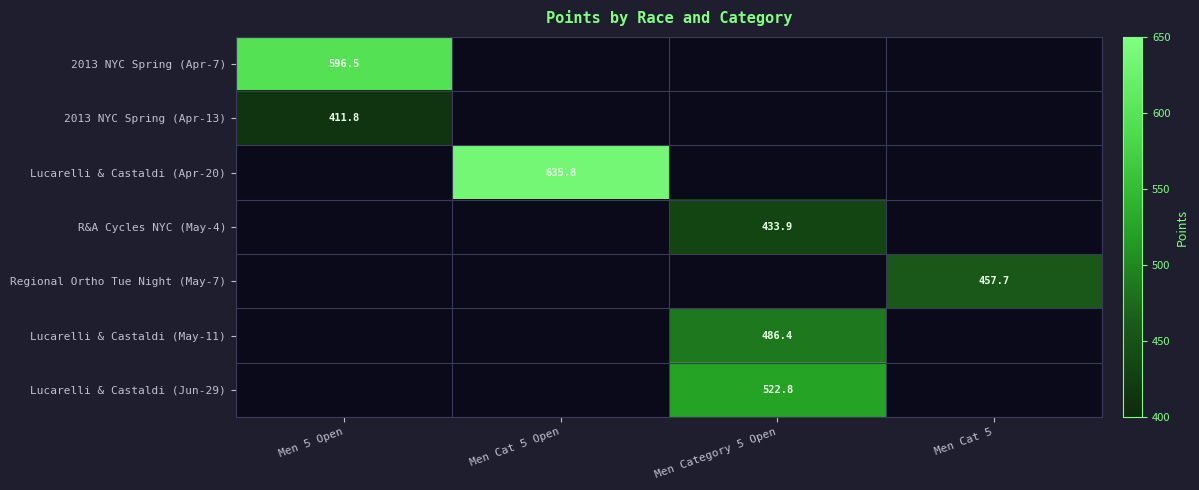

What is the greatest value displayed?

635.8